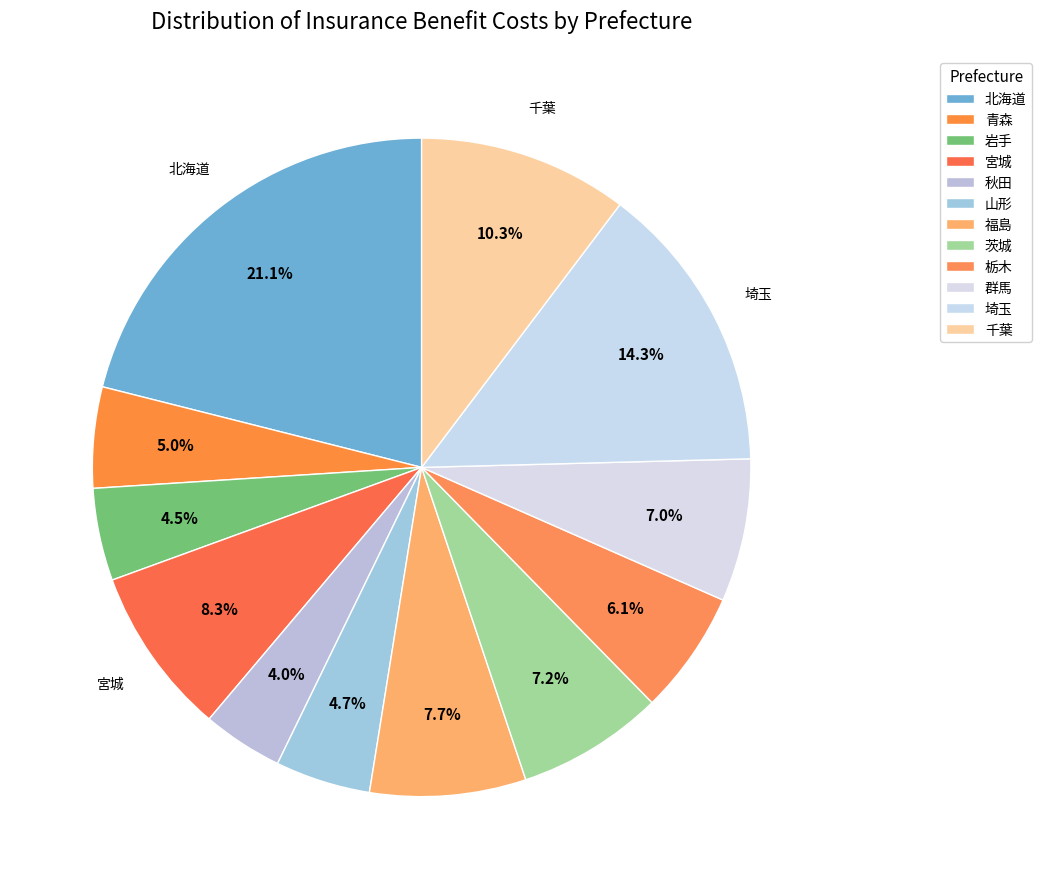

What is the smallest slice in the pie chart?

秋田